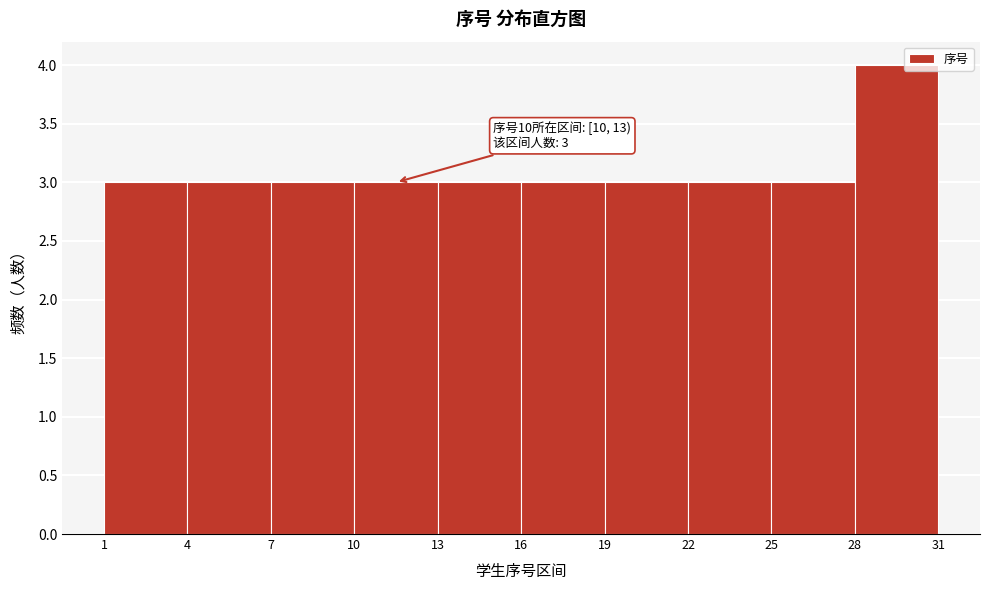

Which range on the x-axis has the tallest bar?

28 to 31